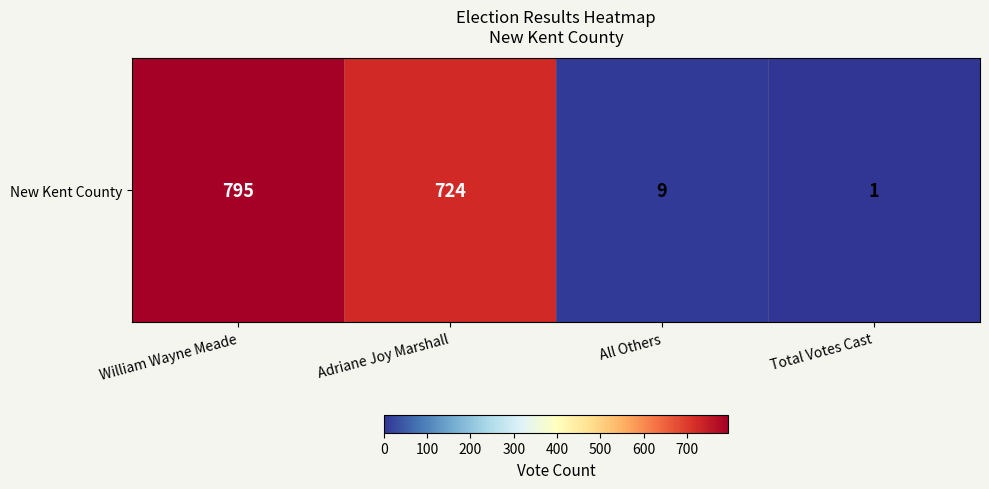

List the labels in order of value, largest first.

William Wayne Meade, Adriane Joy Marshall, All Others, Total Votes Cast